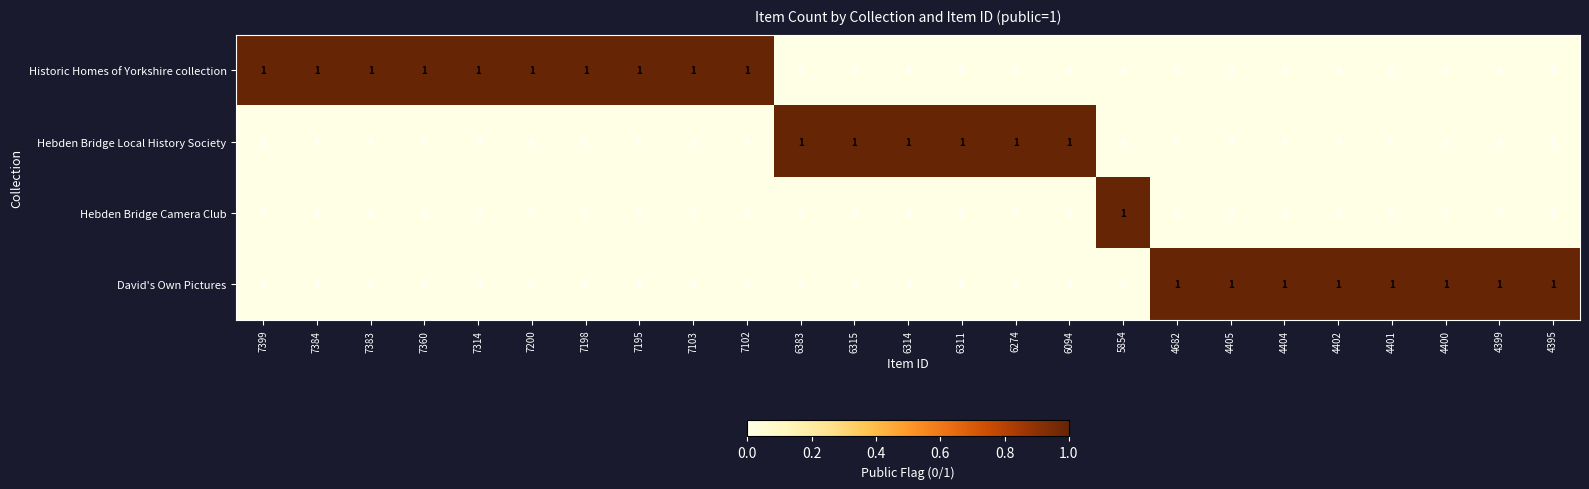

How many data points in Historic Homes of Yorkshire collection are above 0?

10